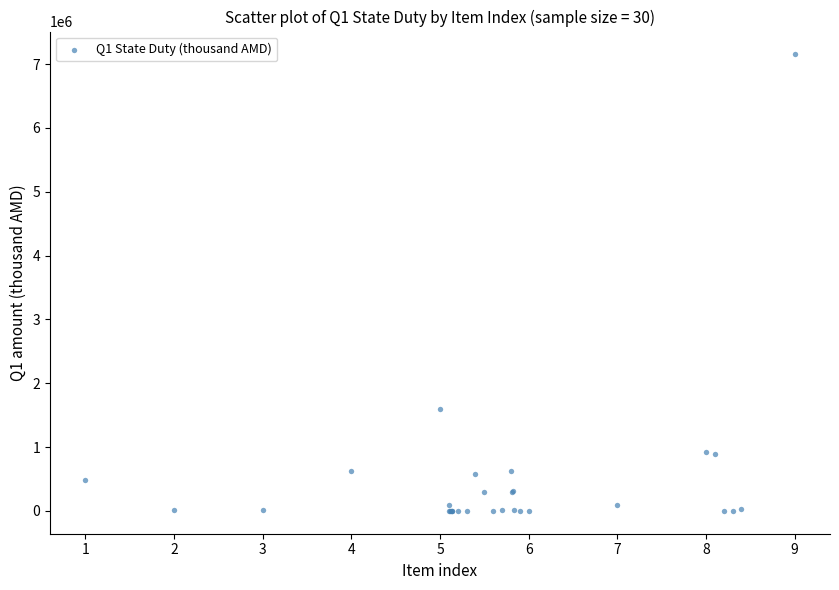

What Y value in the scatter plot is closest to 3576435?

1601303.0